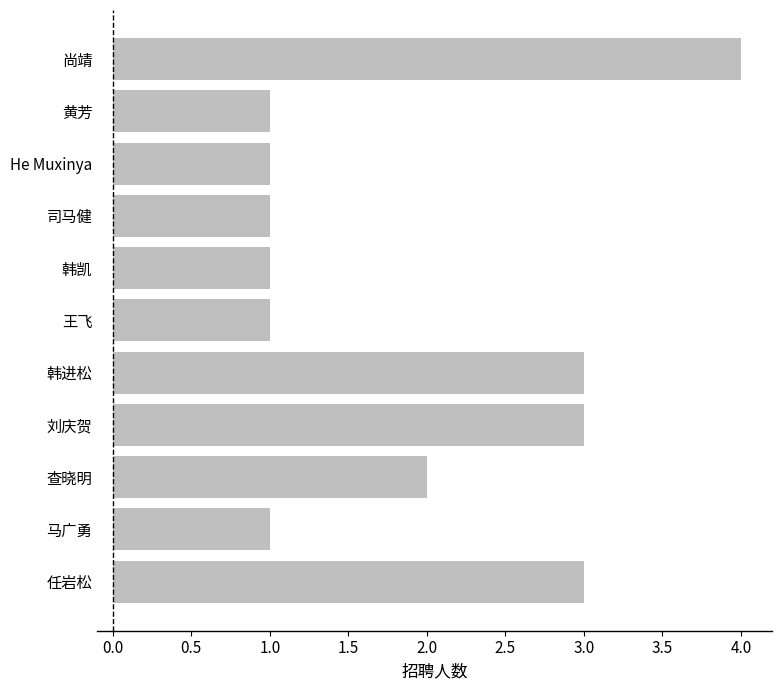

Reading top to bottom, extract all data points from this chart.

4	1	1	1	1	1	3	3	2	1	3